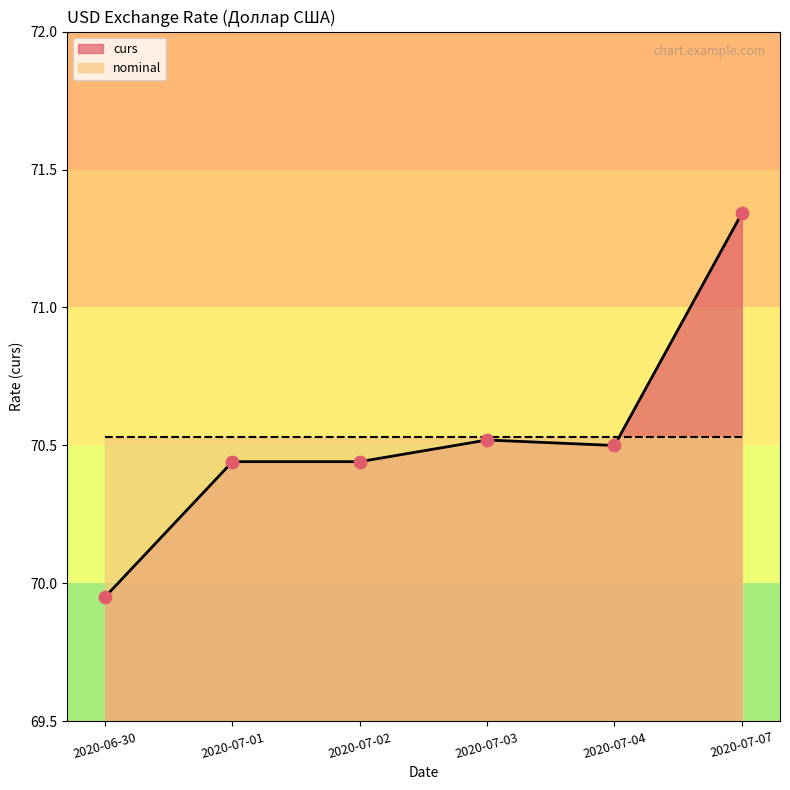

Which has a higher value, 2020-07-04 or 2020-07-07?

2020-07-07